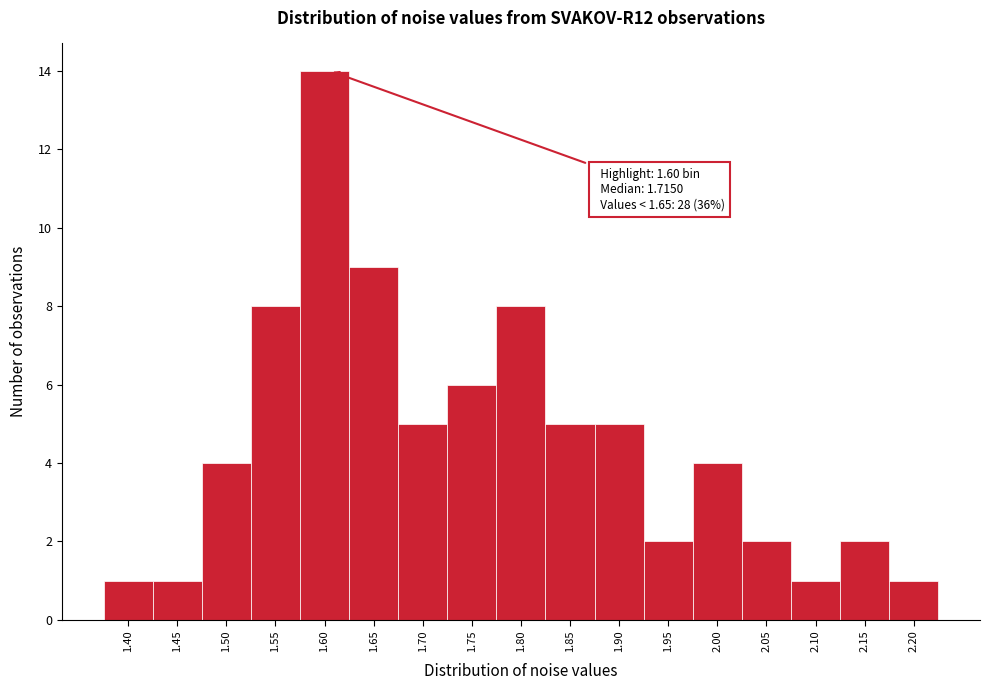

Reading left to right, extract all data points from this chart.

1	1	4	8	14	9	5	6	8	5	5	2	4	2	1	2	1